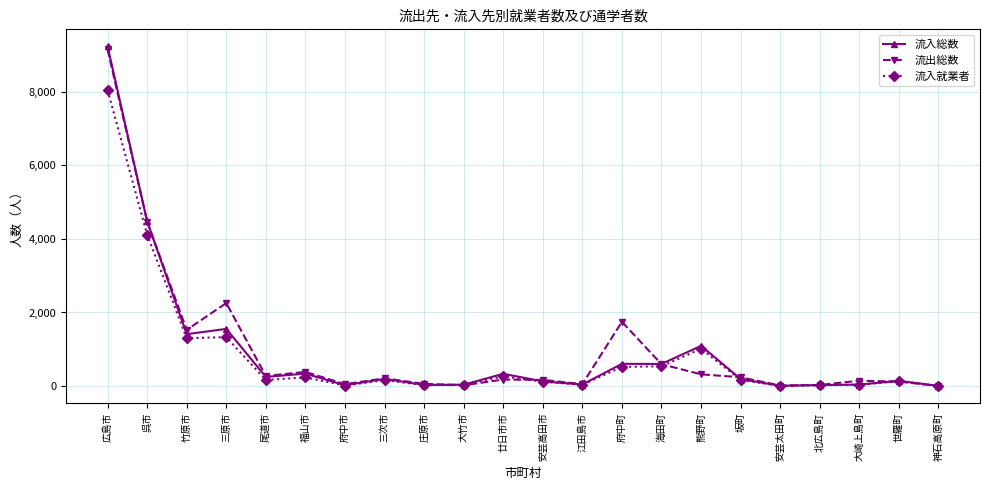

What are all the series names shown in the legend?

流入総数, 流出総数, 流入就業者